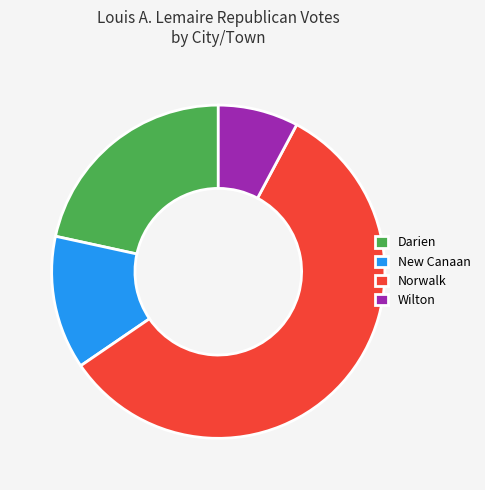

To the nearest percent, what is the combined percentage of New Canaan and Wilton?

21%